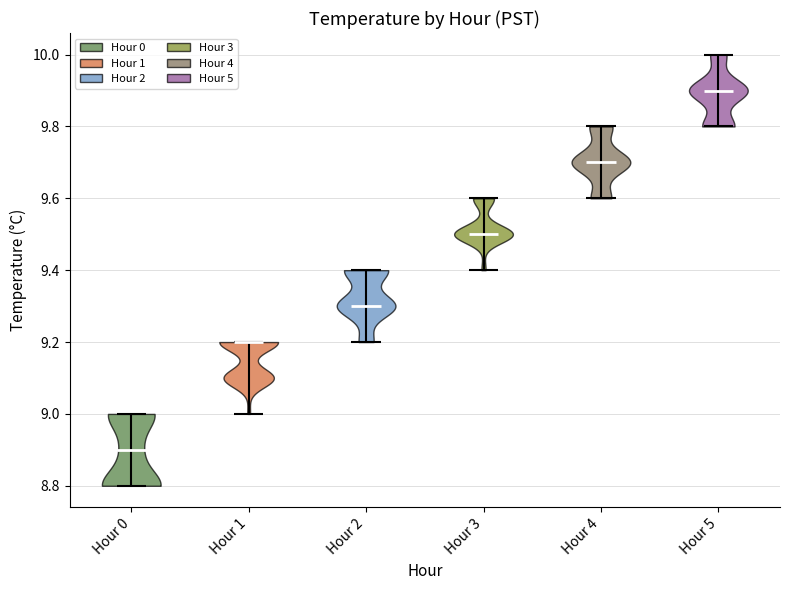

What is the lowest point the violin for Hour 2 reaches on the y-axis? The values are not printed on the chart, so give them approximately, as read against the axis.

9.2